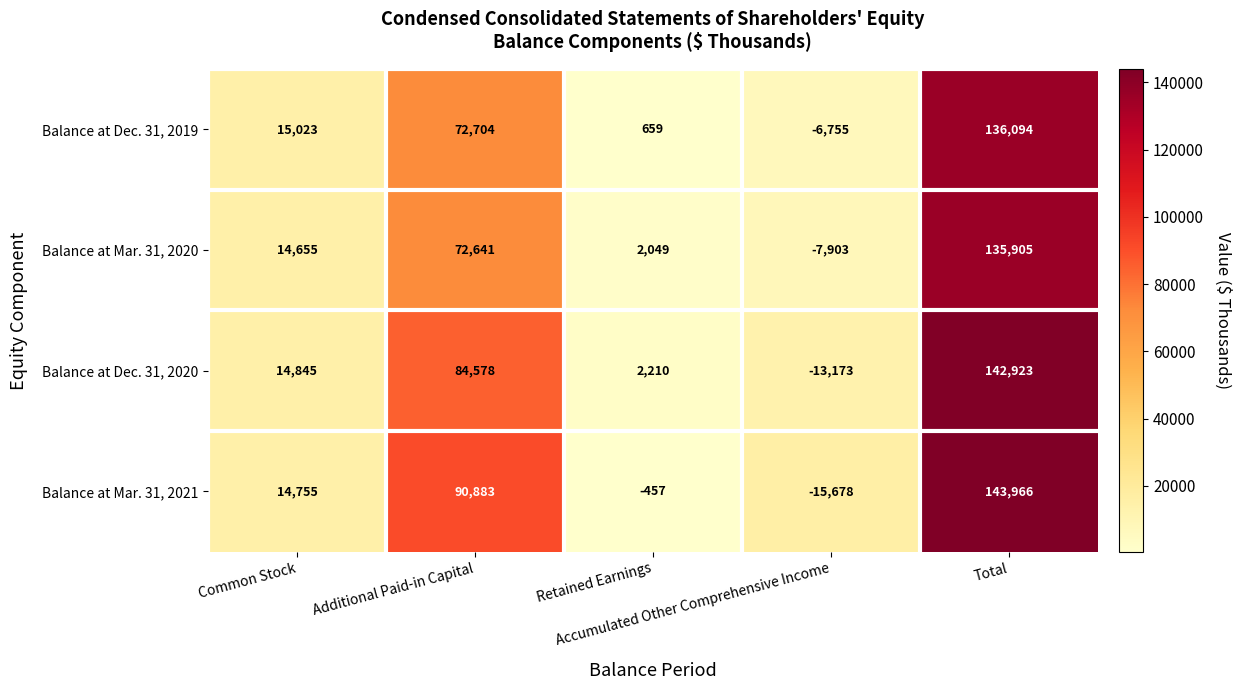

Rank the series at Retained Earnings from lowest to highest value.

Balance at Mar. 31, 2021, Balance at Dec. 31, 2019, Balance at Mar. 31, 2020, Balance at Dec. 31, 2020